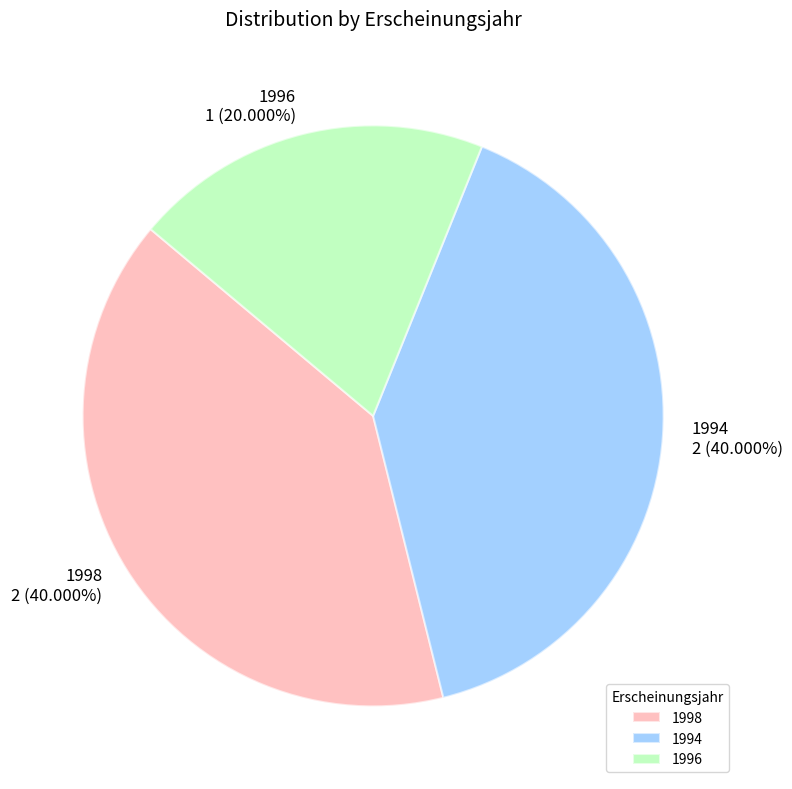

Is there a majority slice in this chart?

No